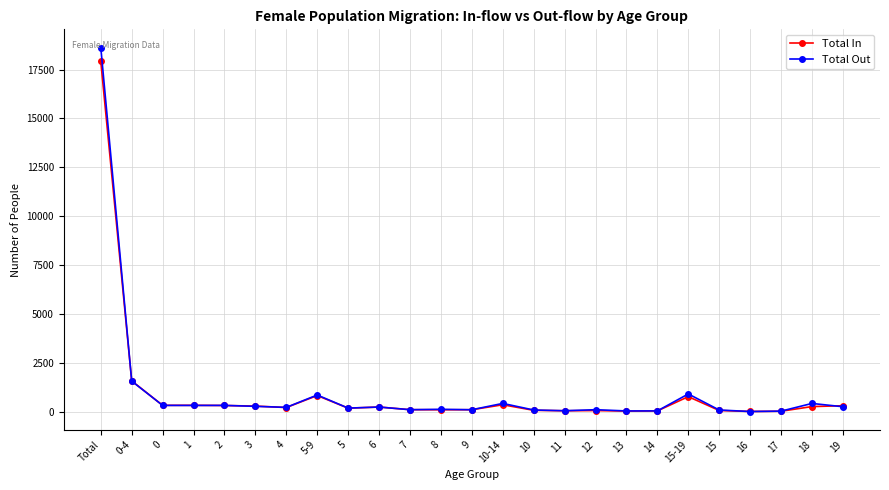

What is the difference between the maximum and minimum values in the Total Out series?

18587